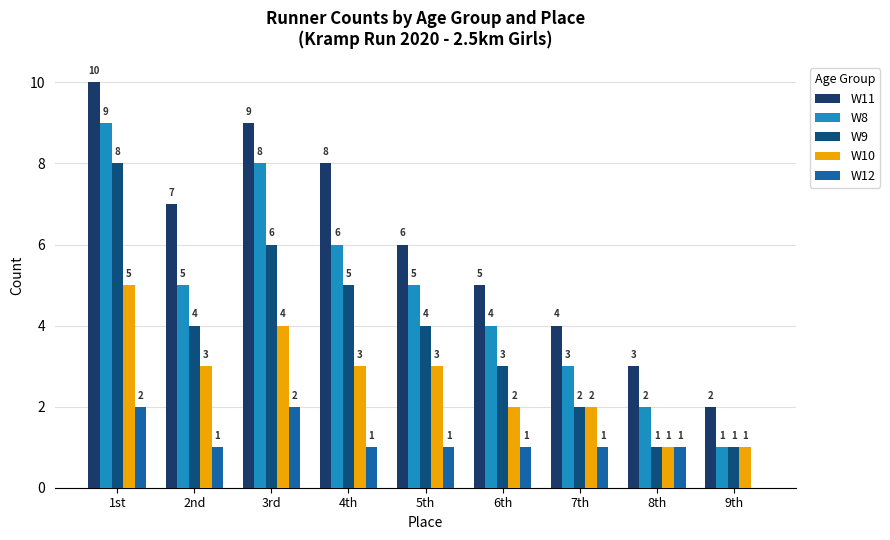

Between 6th and 3rd, which is larger?

3rd